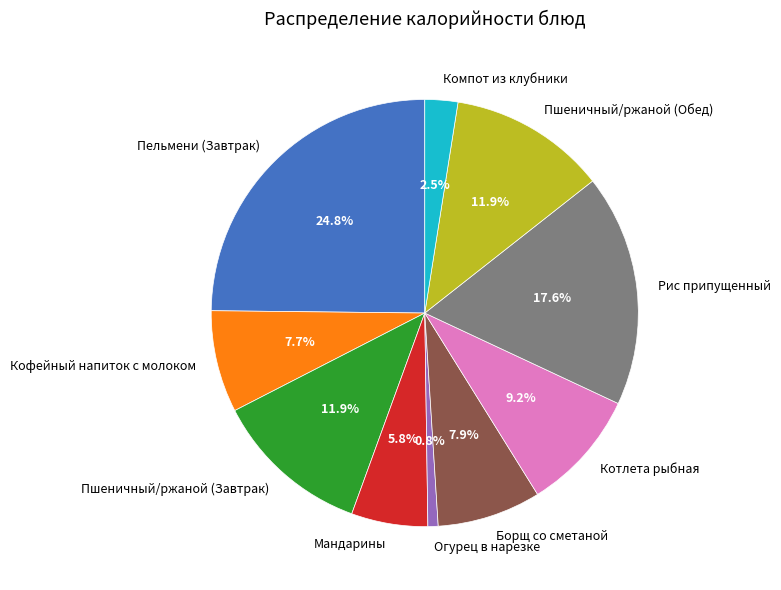

What portion of the pie excludes Рис припущенный?

82.4%